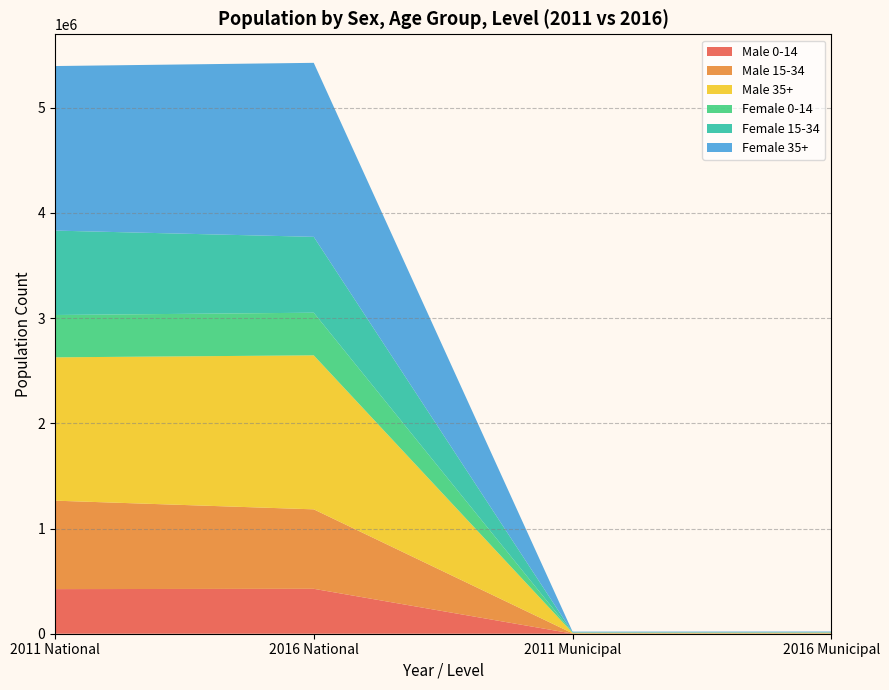

Reading left to right, transcribe all the data shown in this chart.

Male 0-14: 424109	426954	1210	1532
Male 15-34: 840652	755262	2630	2309
Male 35+: 1362287	1463866	5390	6009
Female 0-14: 402407	405089	1154	1430
Female 15-34: 802253	721137	2645	2403
Female 35+: 1564008	1653944	6638	7108